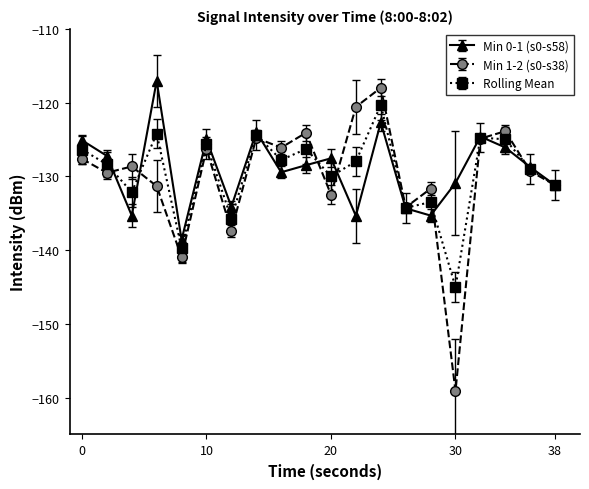

Which series has the widest spread of values?

Min 1-2 (s0-s38)